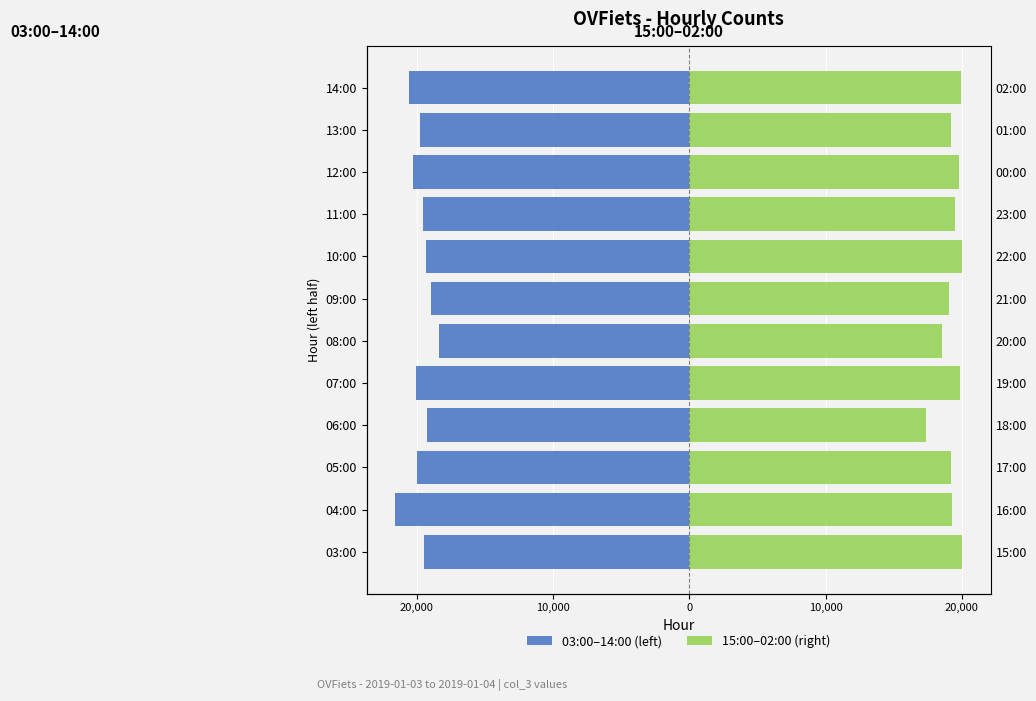

How many categories are shown in the chart?

12